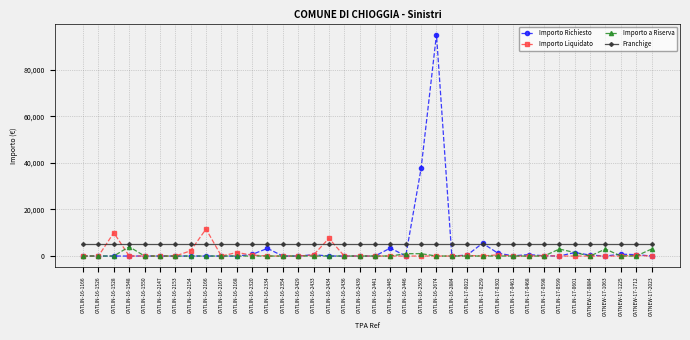

At which label is Importo Richiesto closest to 47500?

CATLIN-16-2503